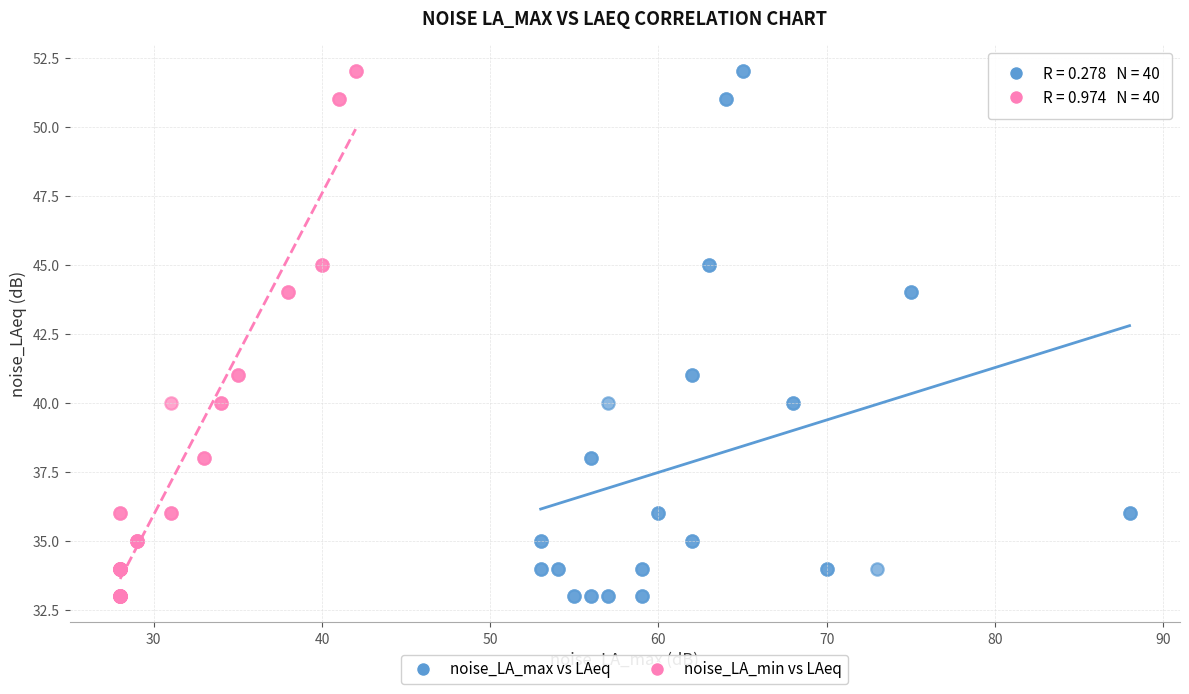

What are all the series names shown in the legend?

noise_LA_max vs LAeq, noise_LA_min vs LAeq